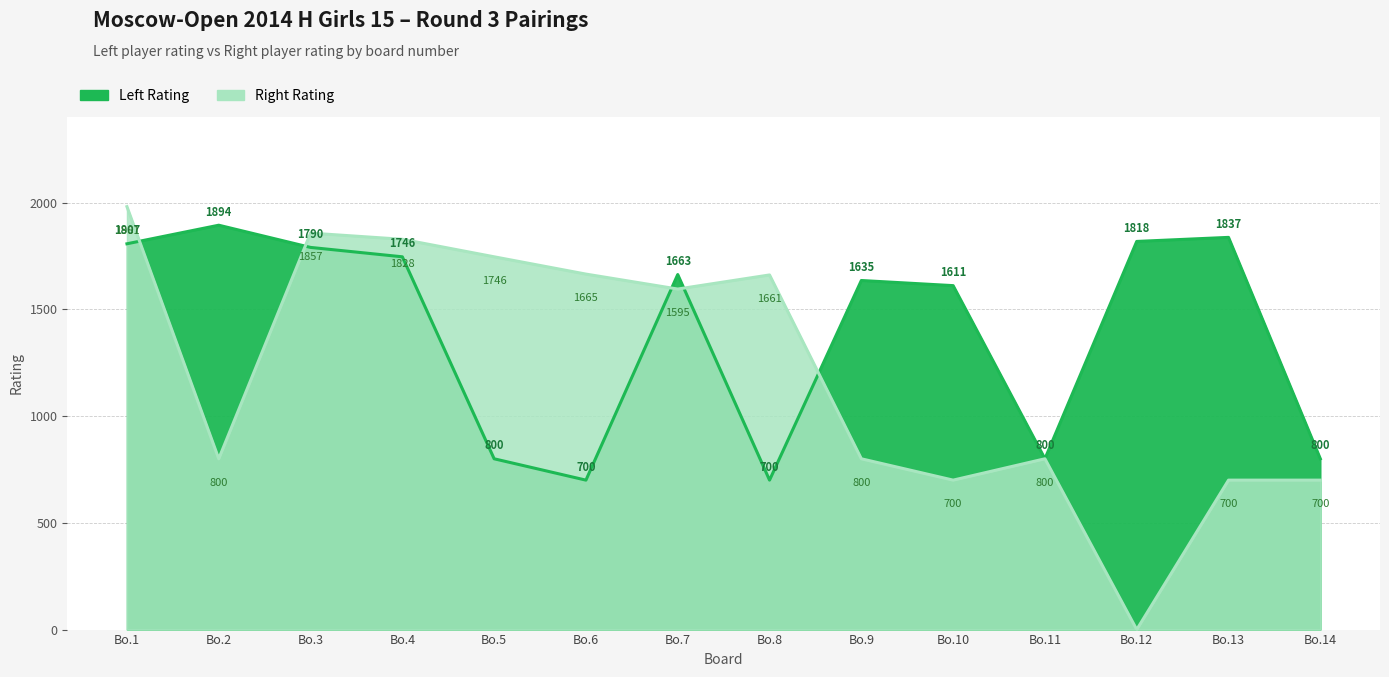

Which series has the widest spread of values?

Right Rating